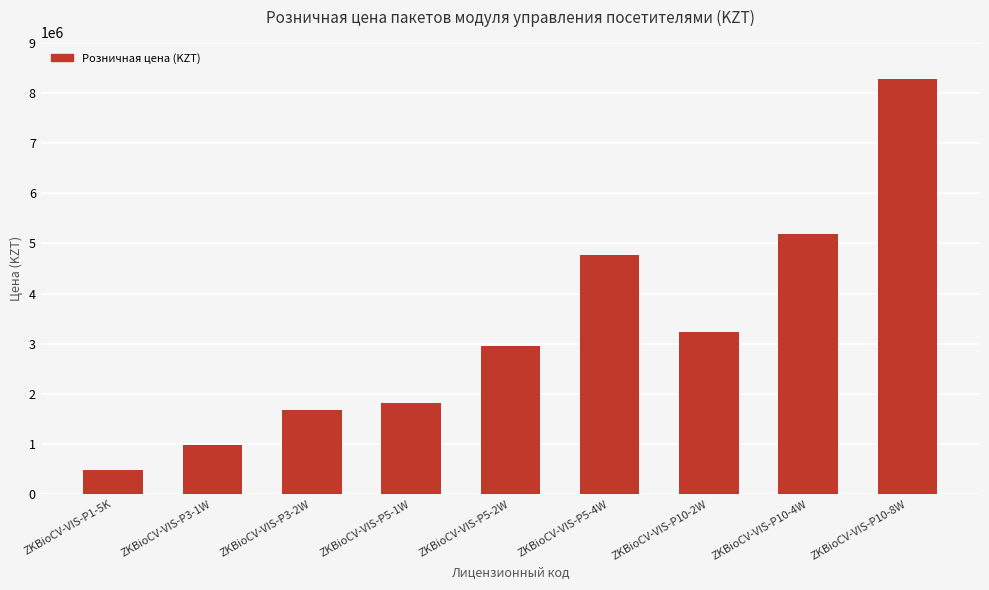

At which category does the chart reach its peak across all series?

ZKBioCV-VIS-P10-8W